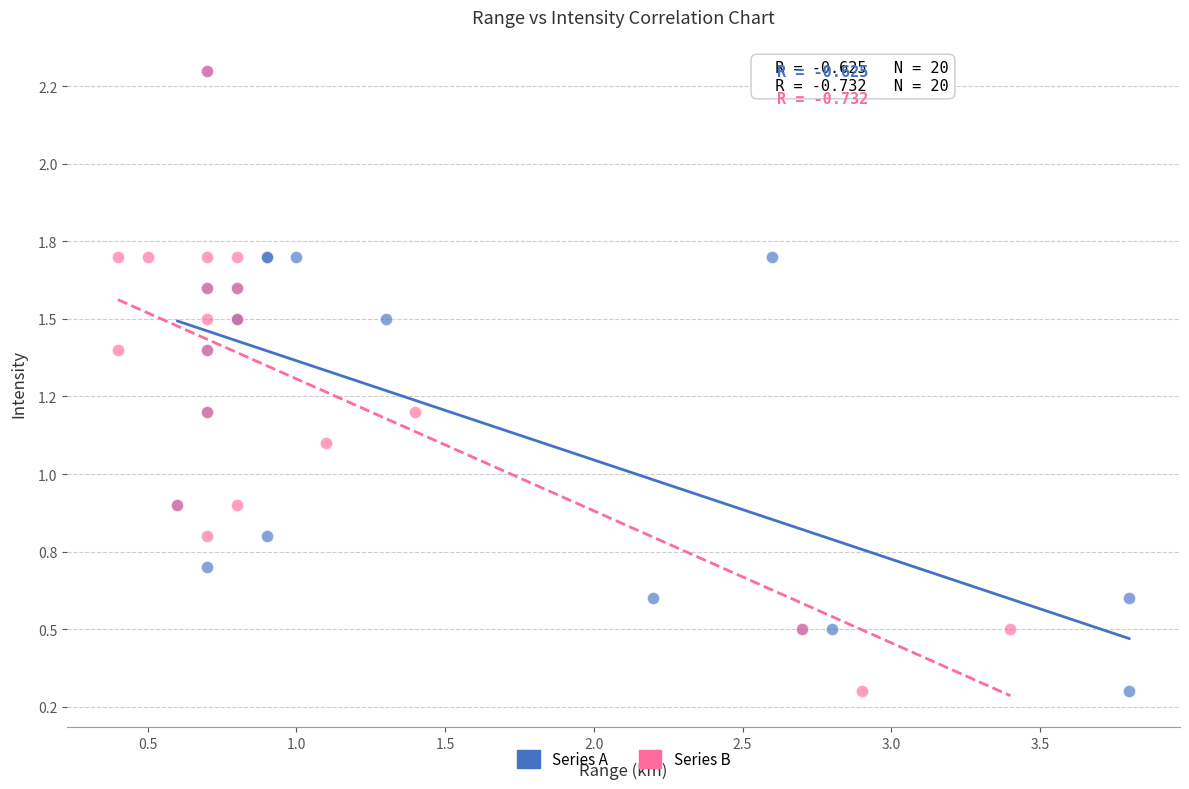

What are all the series names shown in the legend?

Series A, Series B